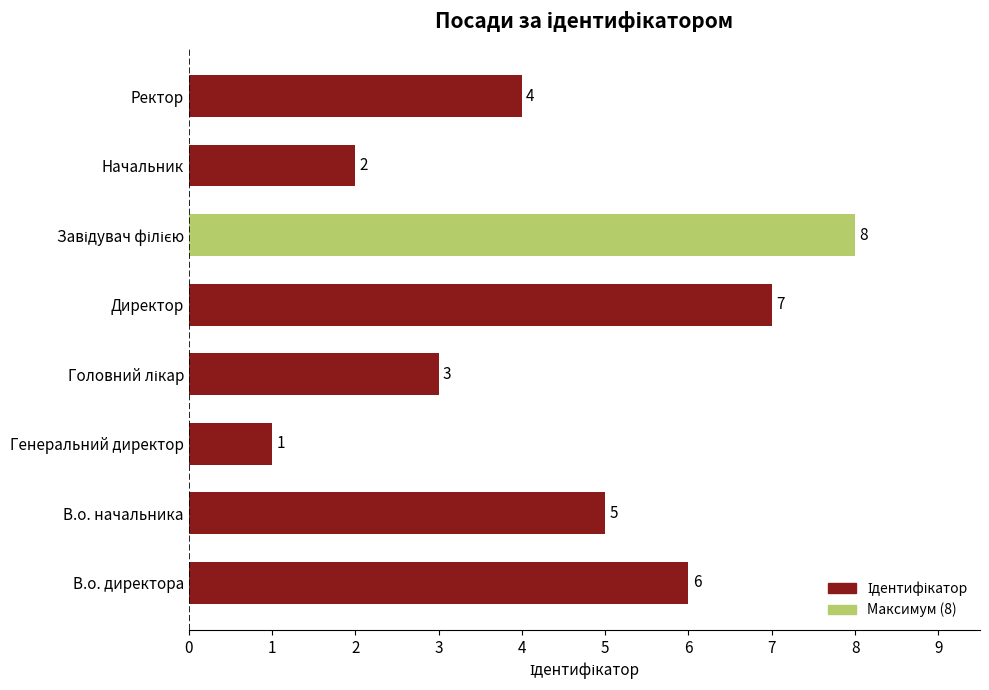

Which label corresponds to the smallest value in the chart?

Генеральний директор